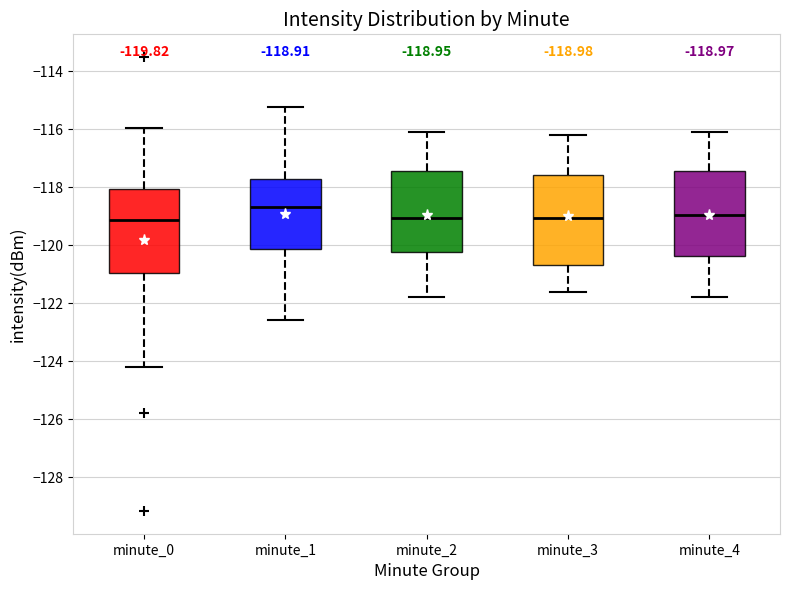

Which box has the highest median line?

minute_1